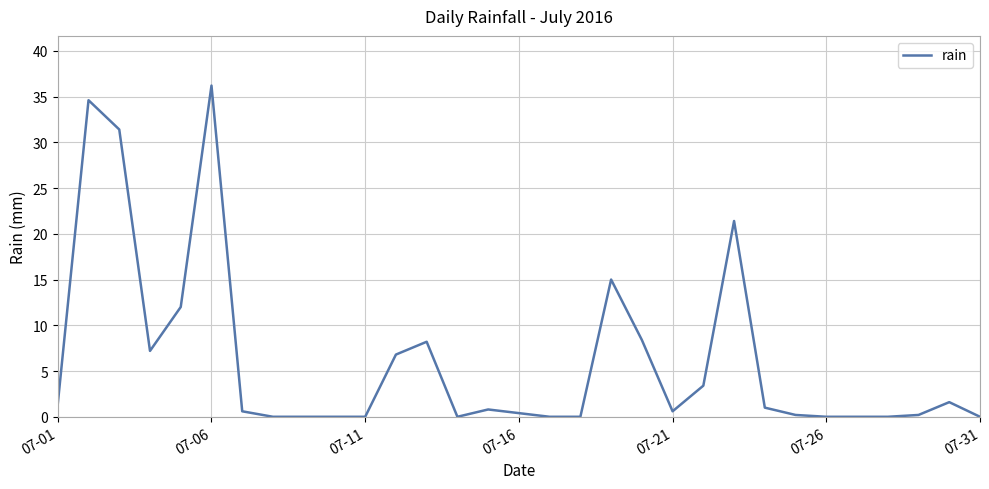

What is the maximum value shown in the chart?

36.2